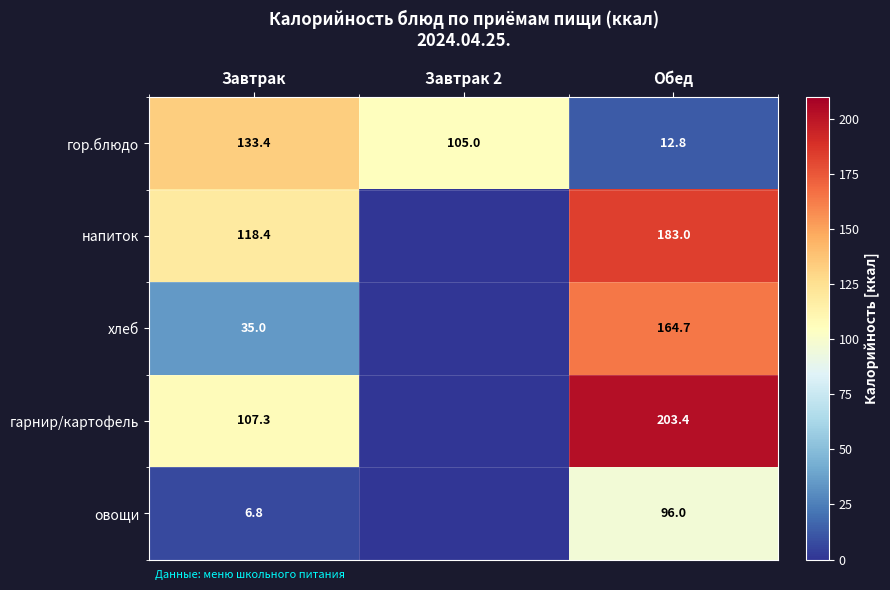

What is the approximate value of гор.блюдо at Обед?

12.8